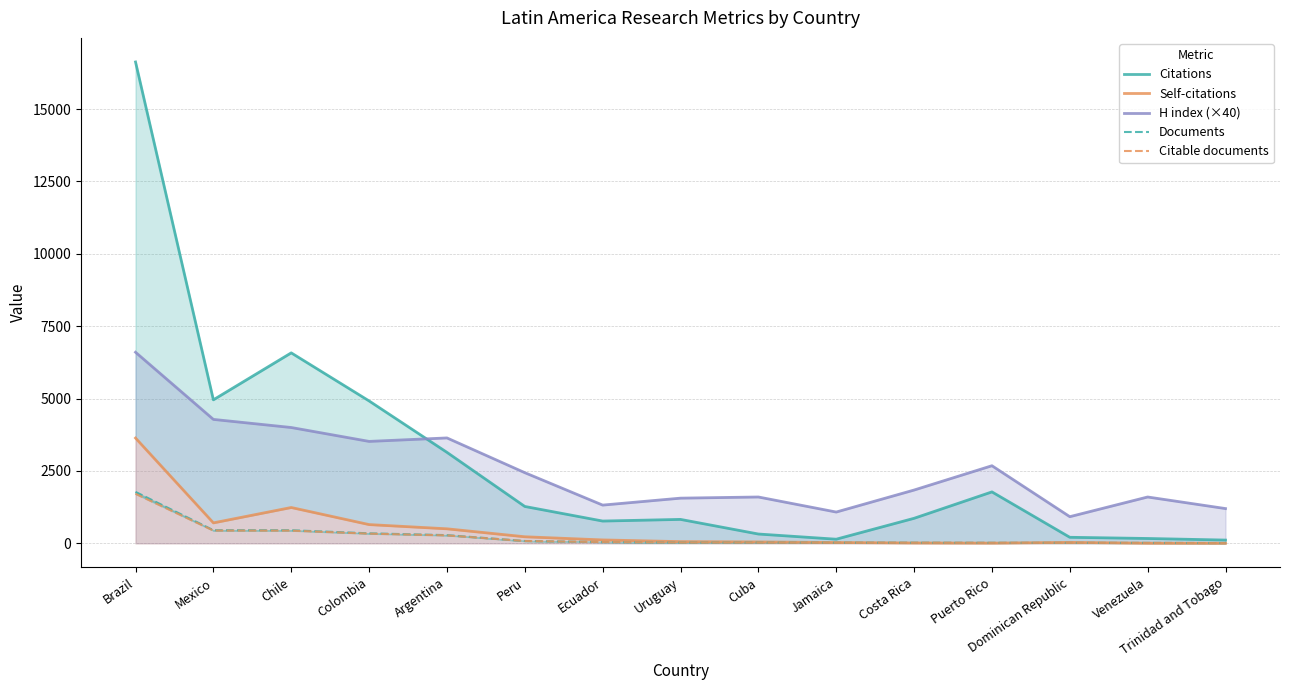

What is the lowest value of the Citable documents series?

9